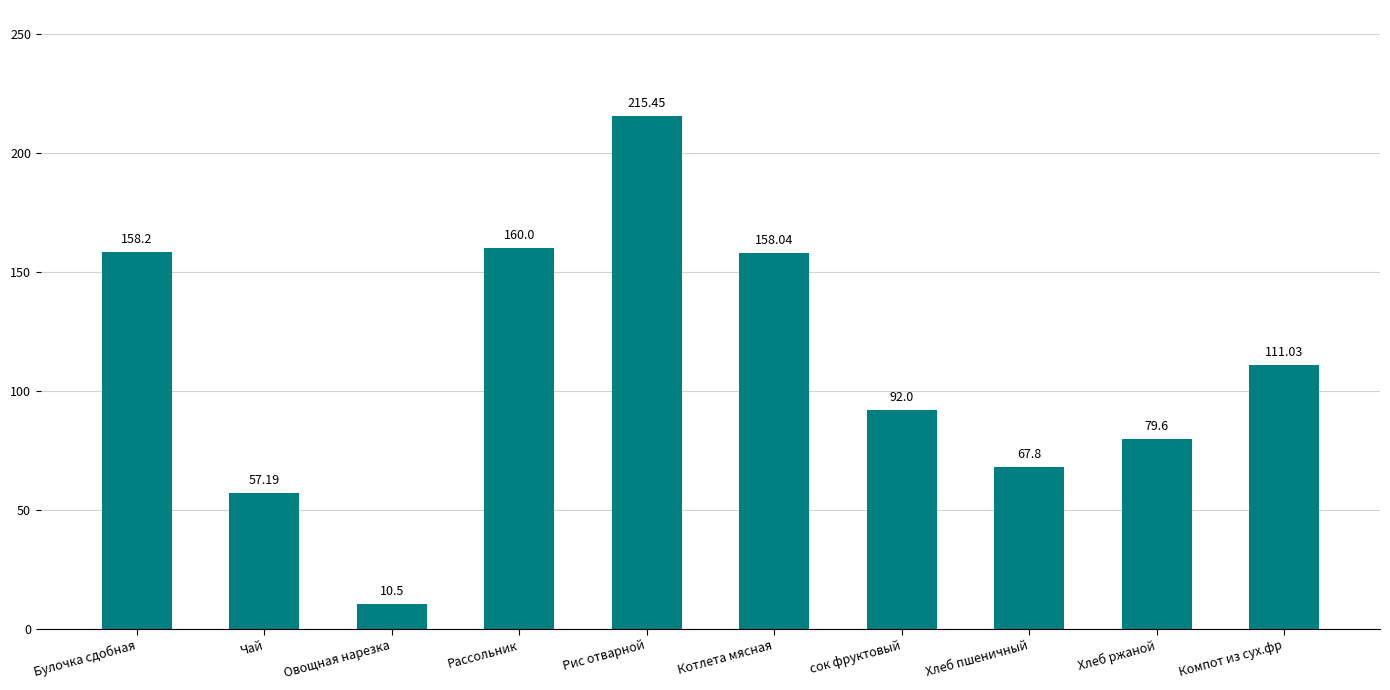

What is the difference between the values at Компот из сух.фр and Хлеб ржаной?

31.4